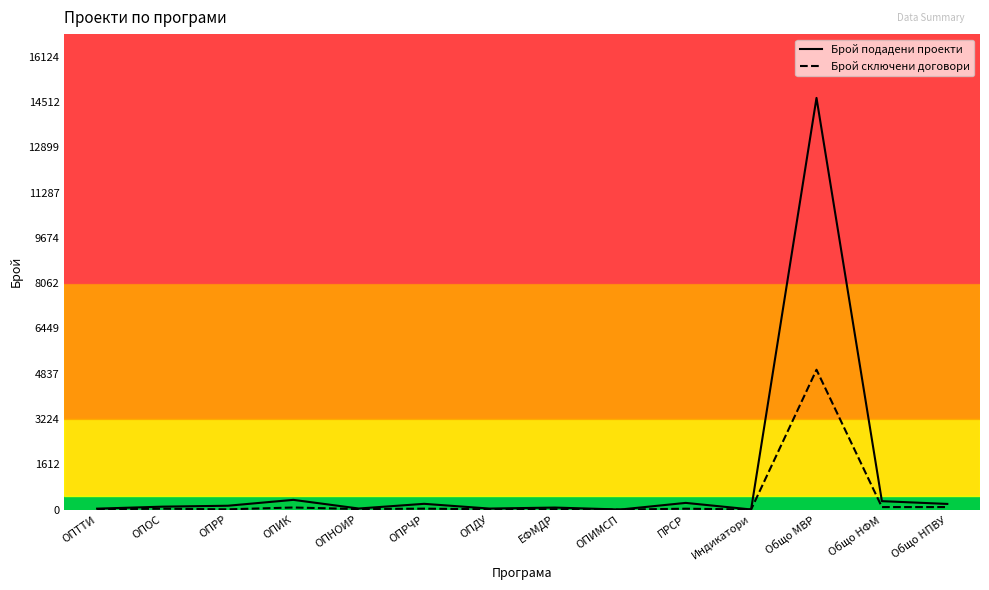

What are all the series names shown in the legend?

Брой подадени проекти, Брой сключени договори